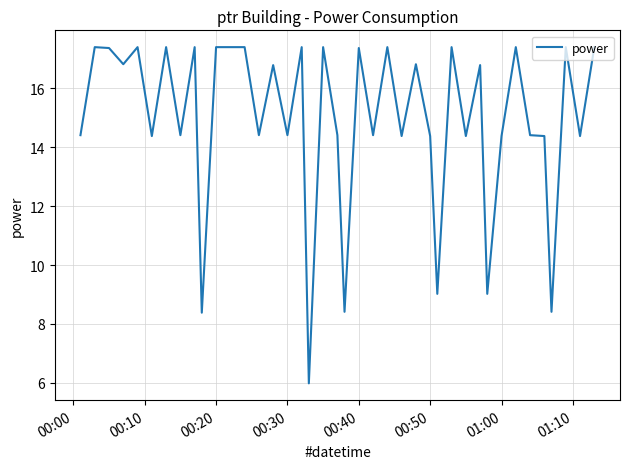

What is the difference between the maximum and minimum values?

11.4